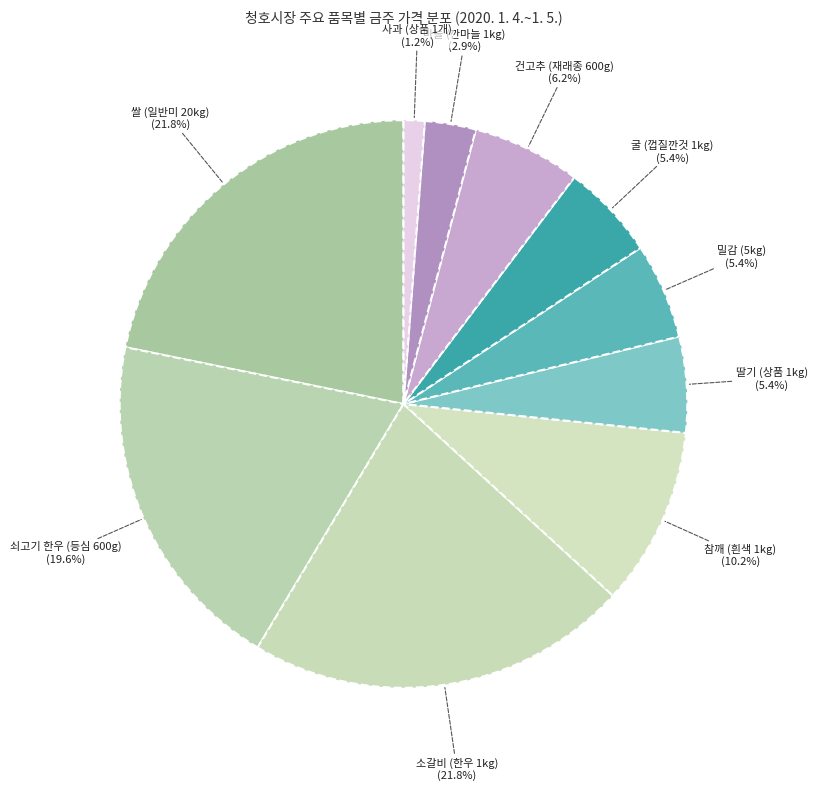

How many segments does this pie chart have?

10